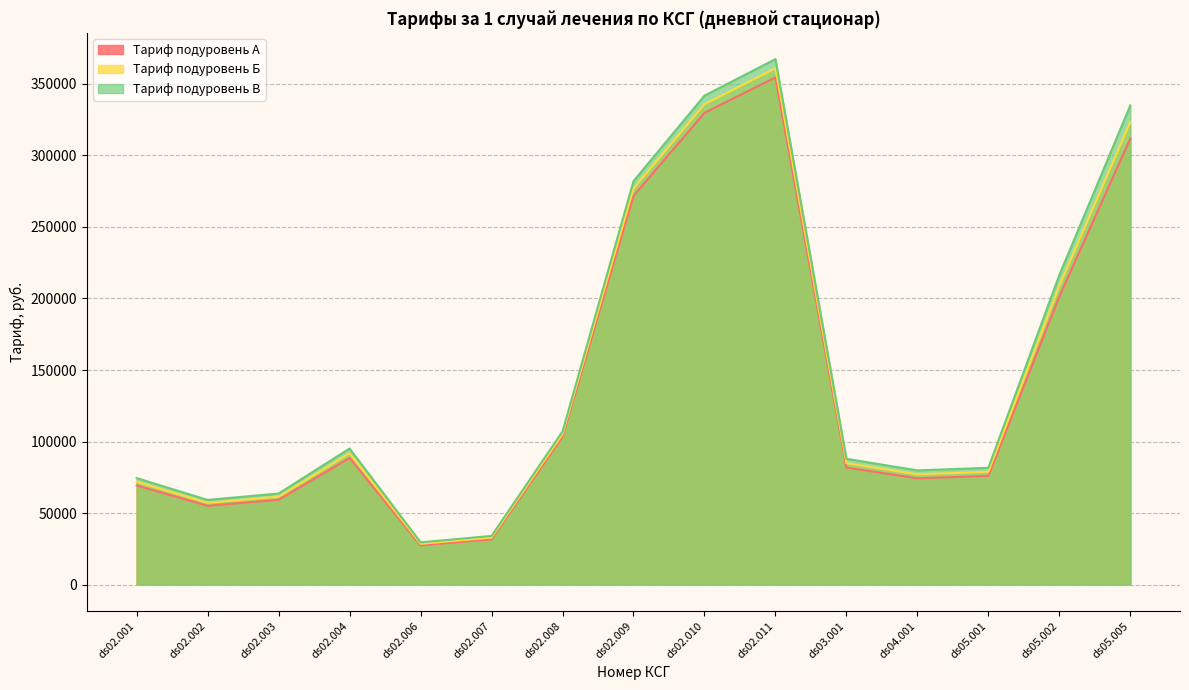

Which series has the largest total across all categories?

Тариф подуровень В